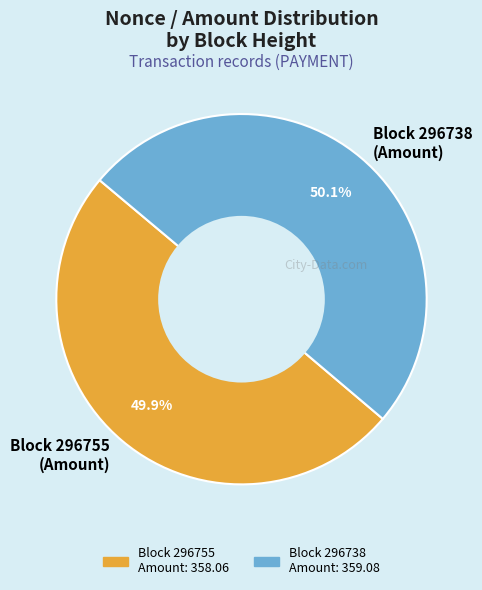

How many segments does this pie chart have?

2